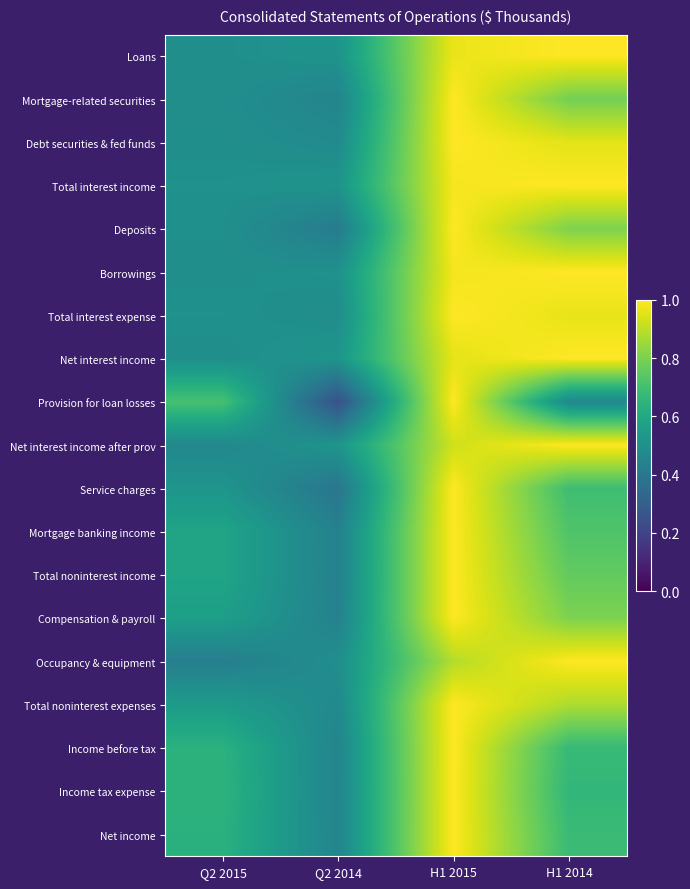

At H1 2015, list the series in order from largest to smallest.

Total noninterest expenses, Total noninterest income, Mortgage banking income, Compensation & payroll, Income before tax, Total interest expense, Net income, Income tax expense, Deposits, Debt securities & fed funds, Mortgage-related securities, Provision for loan losses, Service charges, Total interest income, Borrowings, Loans, Net interest income, Net interest income after prov, Occupancy & equipment